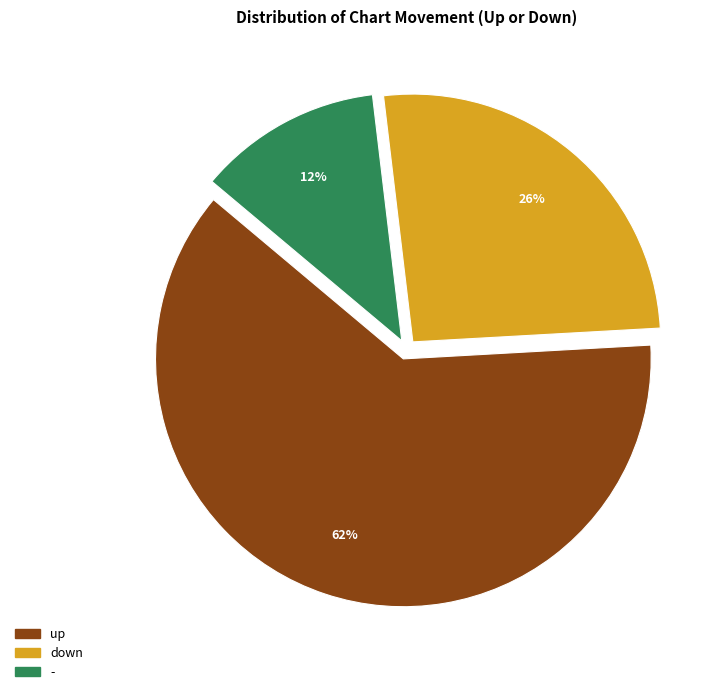

Is there any slice that represents more than half of the pie?

Yes